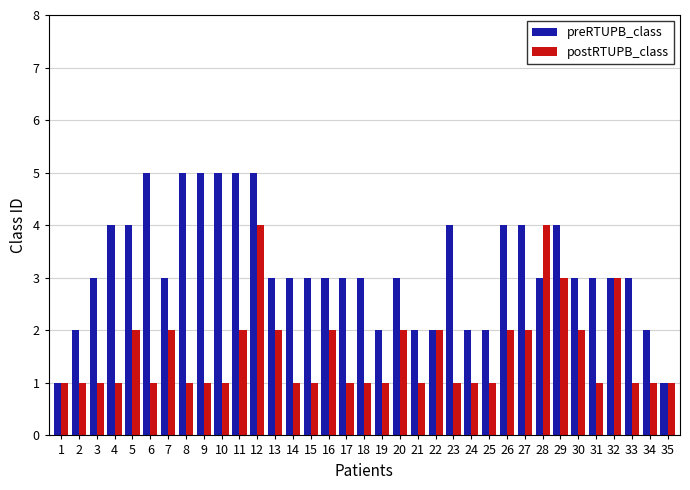

What is the total value across all series at 7?

5